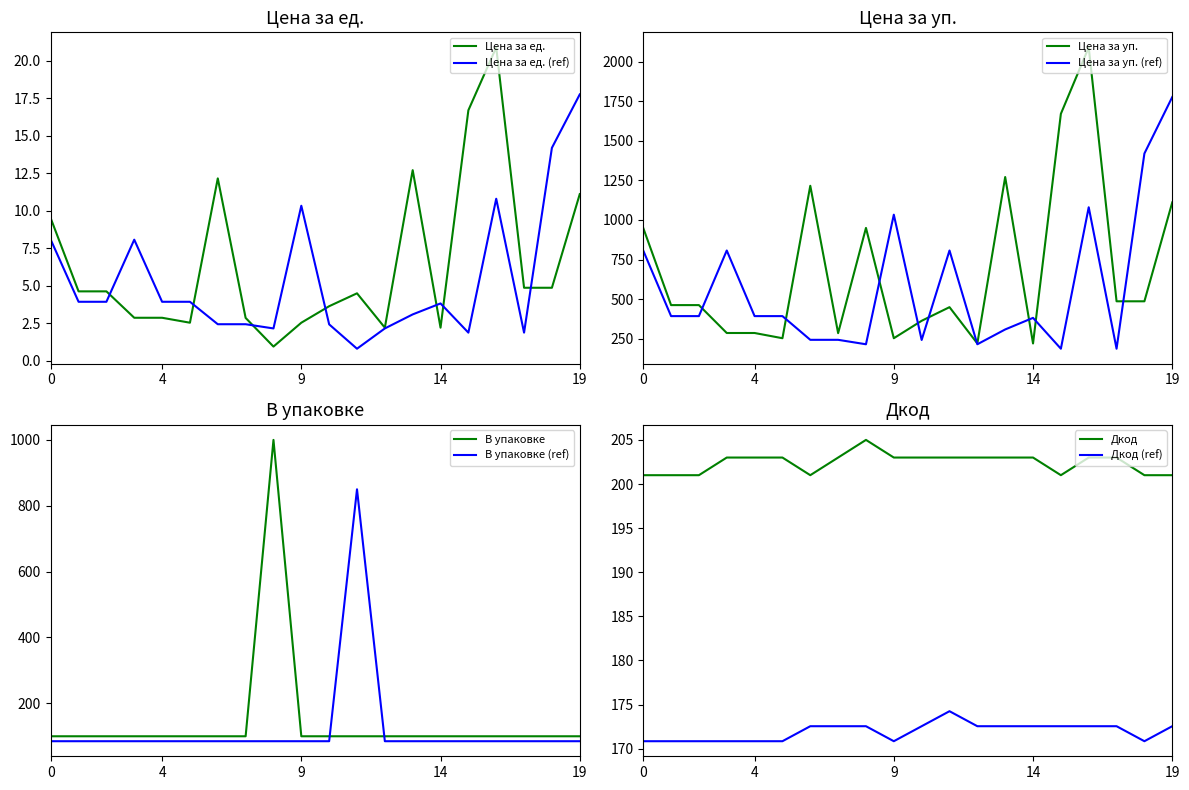

True or false: Дкод and Цена за уп. cross at least once.

False